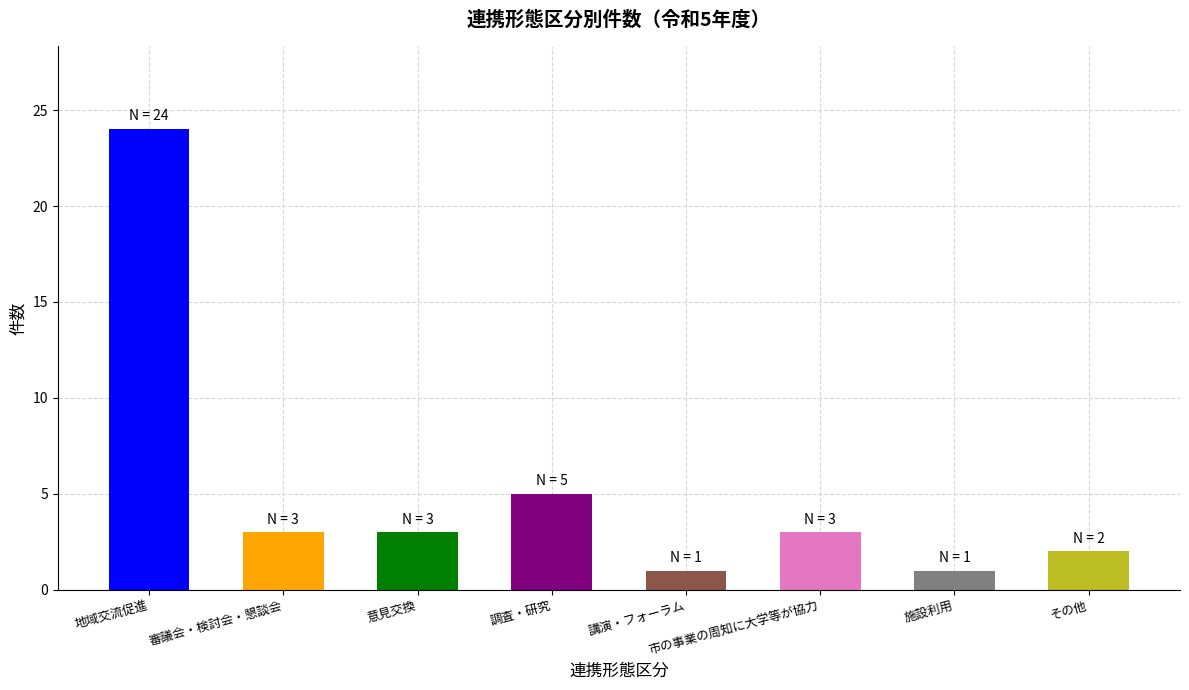

Is it true that the value at 施設利用 is 4?

False